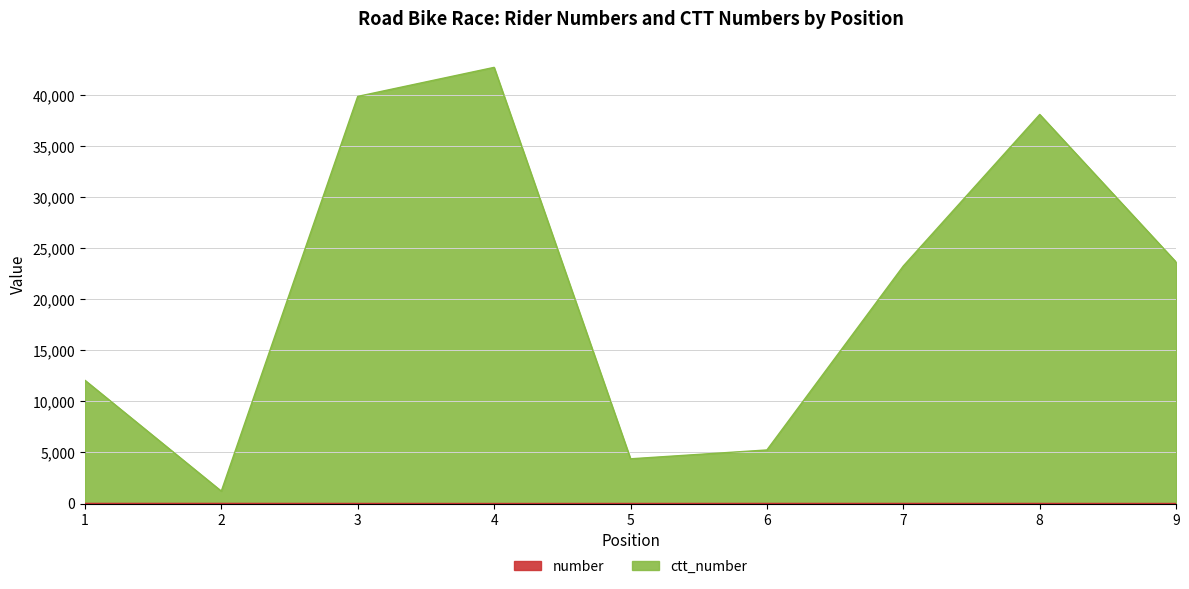

Rank the series by their maximum value, from lowest to highest.

number, ctt_number